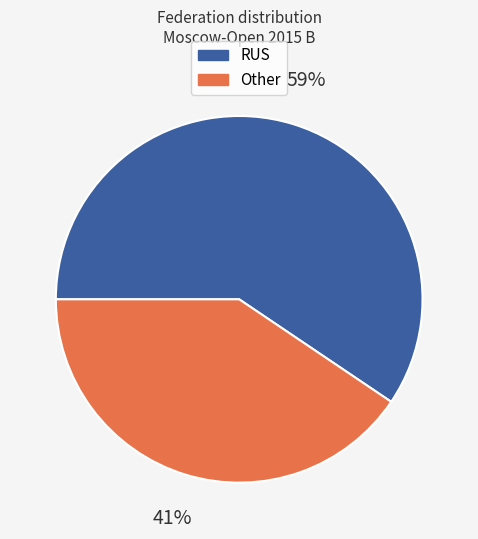

To the nearest percent, what is the combined percentage of Other and RUS?

100%